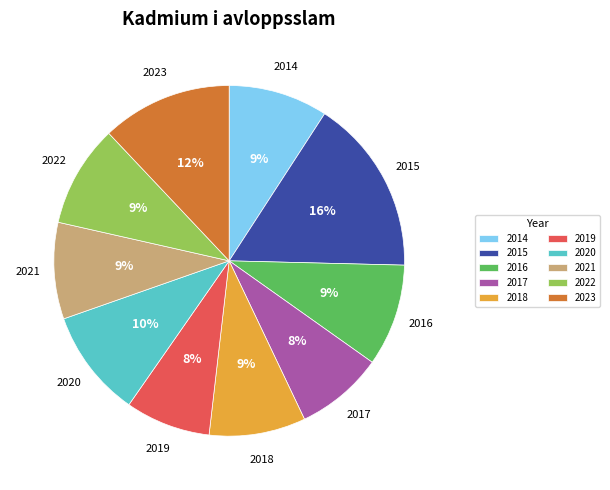

Which slice is the largest?

2015